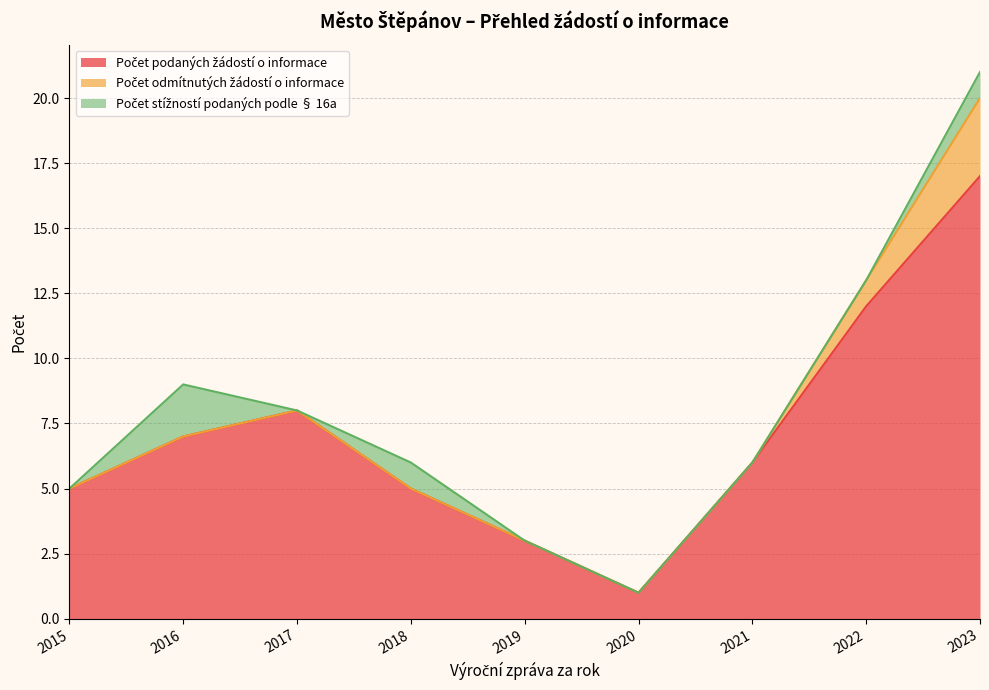

What are all the series names shown in the legend?

Počet podaných žádostí o informace, Počet odmítnutých žádostí o informace, Počet stížností podaných podle § 16a